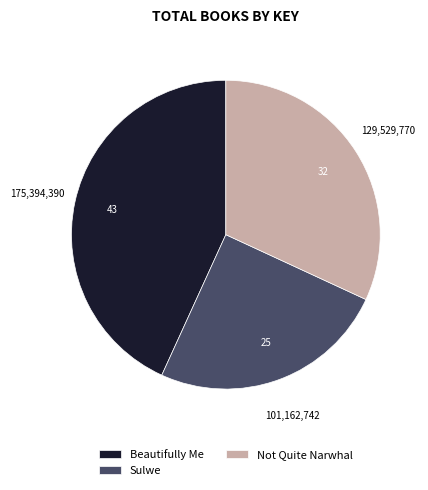

Which category has the smallest portion of the pie?

Sulwe